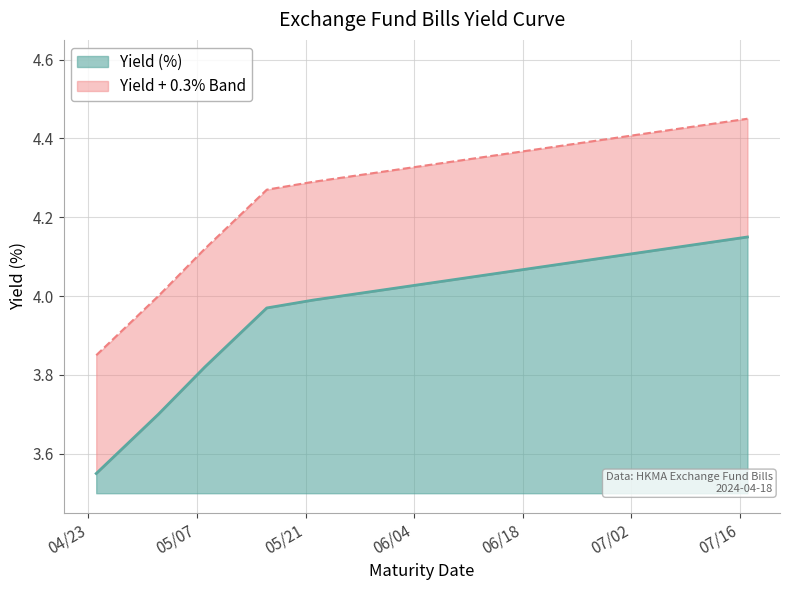

The value at 2024-06-19 is 4.1. True or false?

True